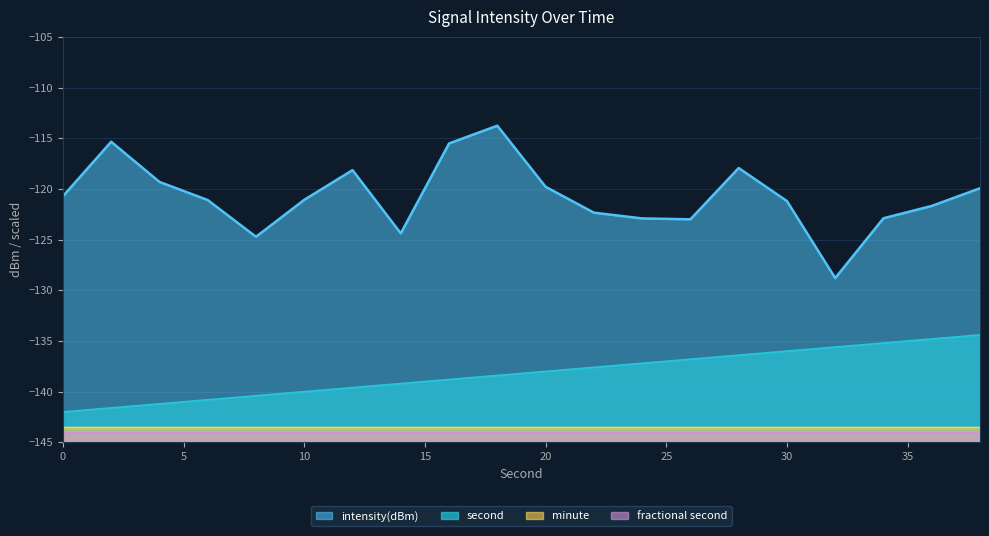

What is the maximum value for second?

-134.4